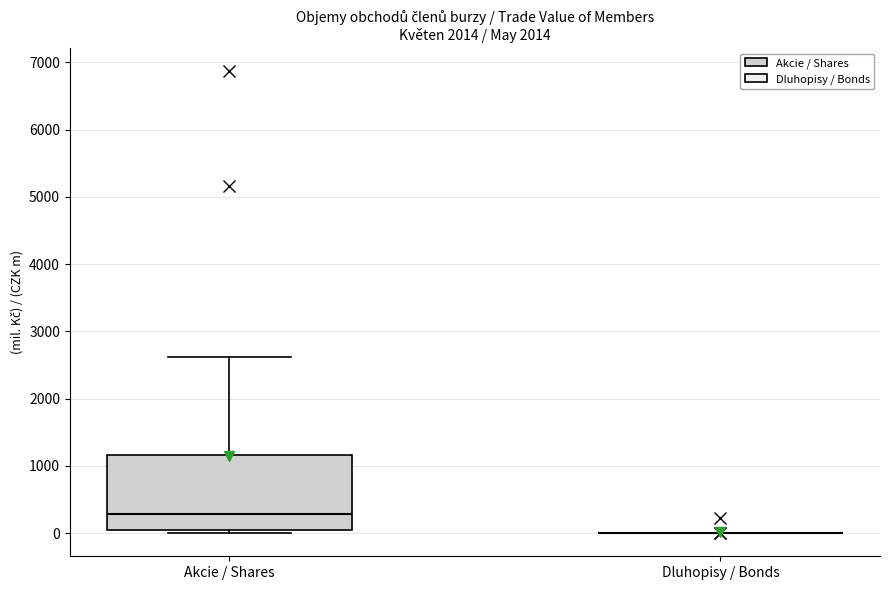

Reading left to right, transcribe this box plot: for each box, give where its median line is, the range the box spans, and where its two whiskers end, as read against the y-axis. The values are not printed on the chart, so give them approximately, as read against the axis.

Akcie / Shares: median 300, box 0 to 1200, whiskers 0 (just below the box's lower edge) to 2600
Dluhopisy / Bonds: box collapsed to a line at 0, whiskers 0 to 0